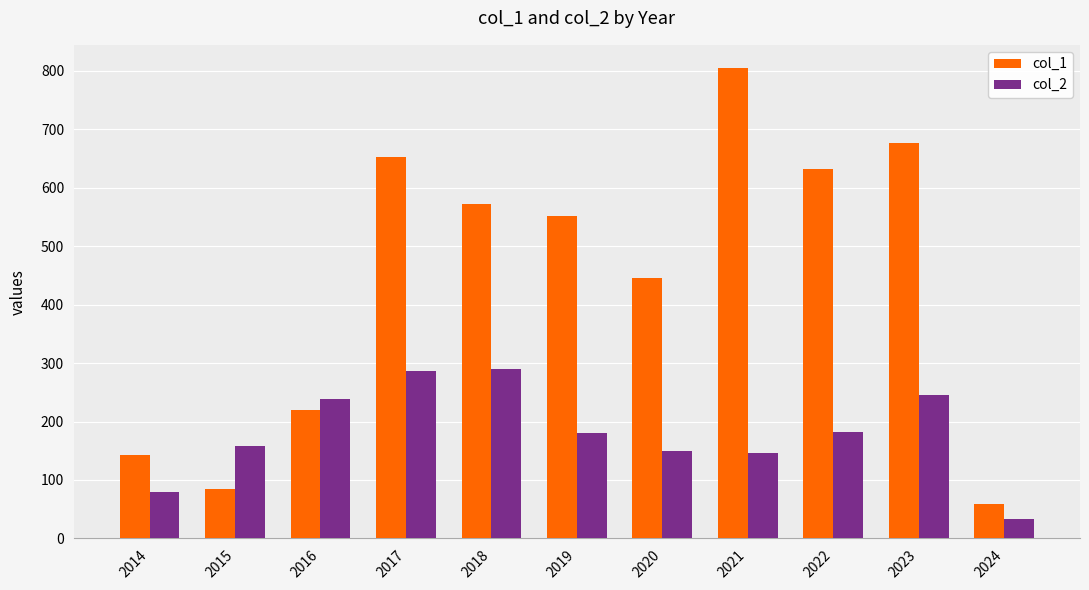

Which category has the lowest value across all series?

2024